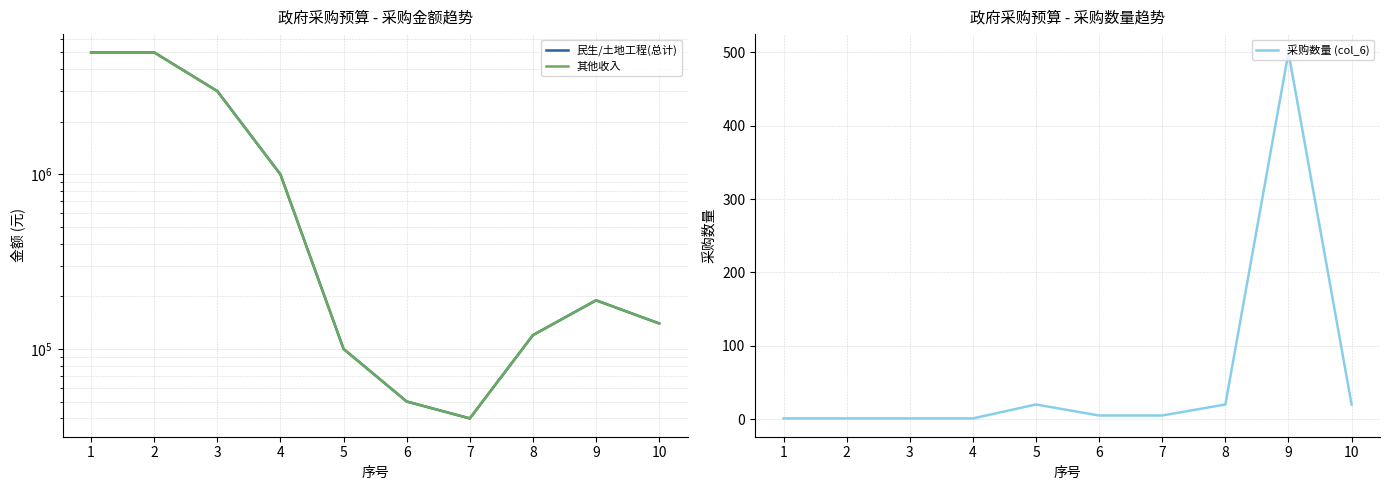

What is the difference between the 采购数量 (col_6) values at 3 and 10?

19